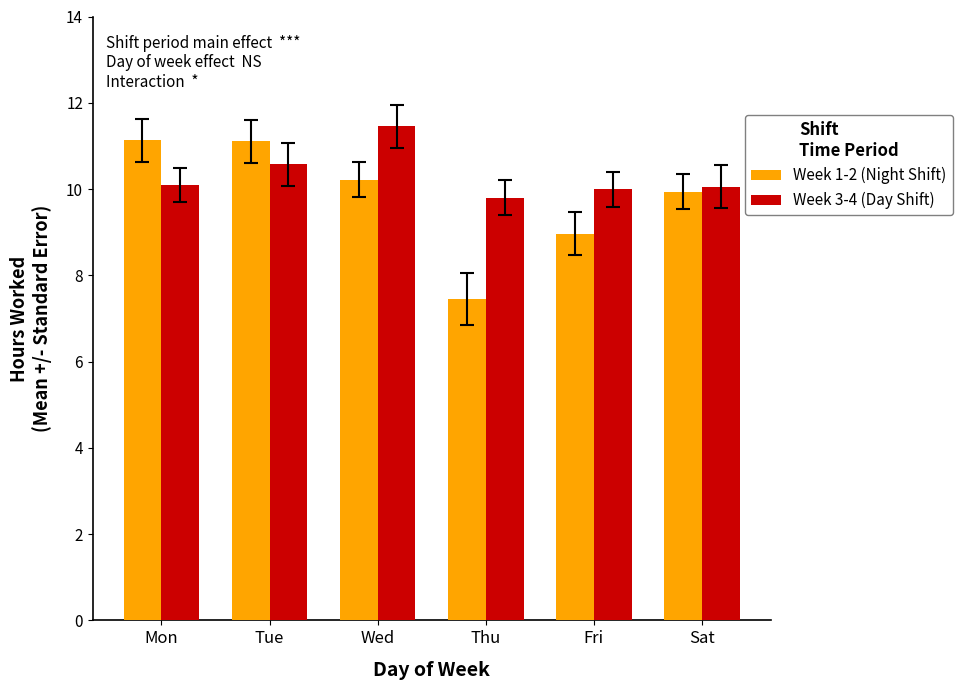

What is the lowest value of the Week 1-2 (Night Shift) series?

7.5